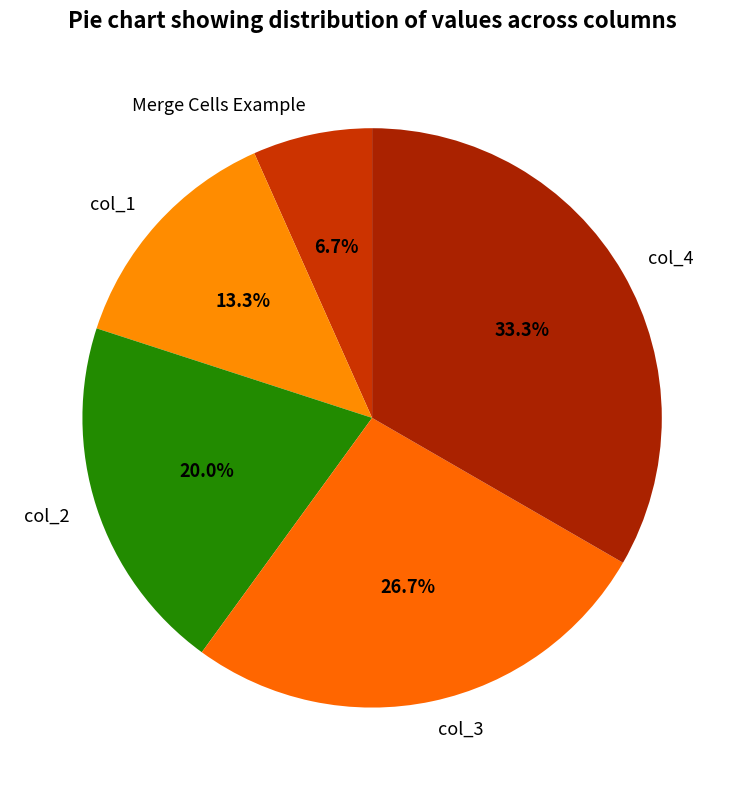

The col_4 slice represents 33% of the pie. True or false?

True